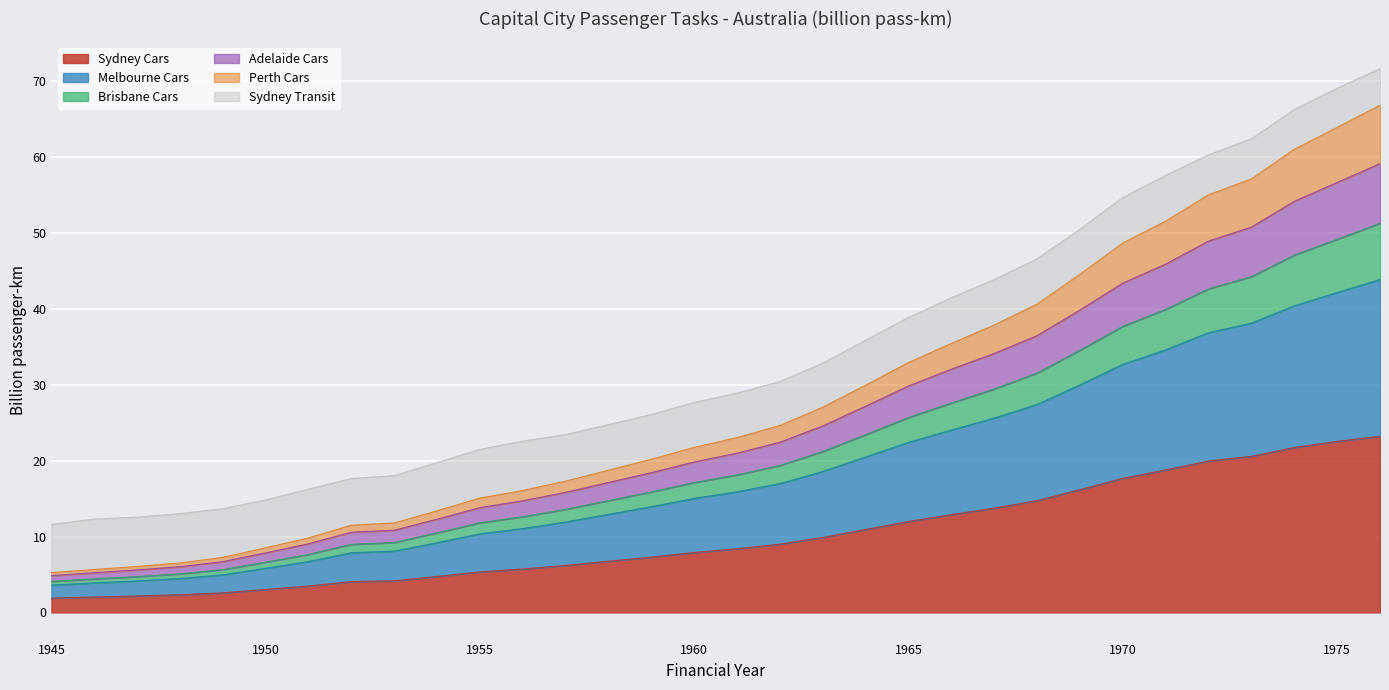

What is the spread (max minus min) of values at 1962?

21.4